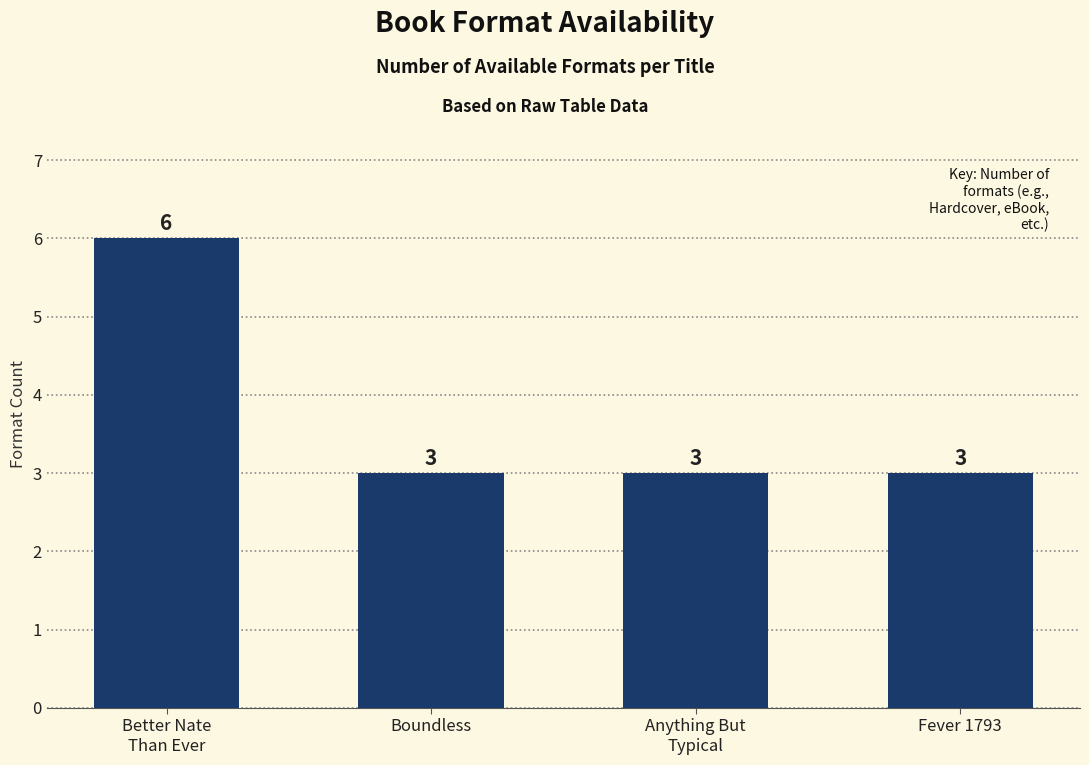

How many bars are there in total?

4